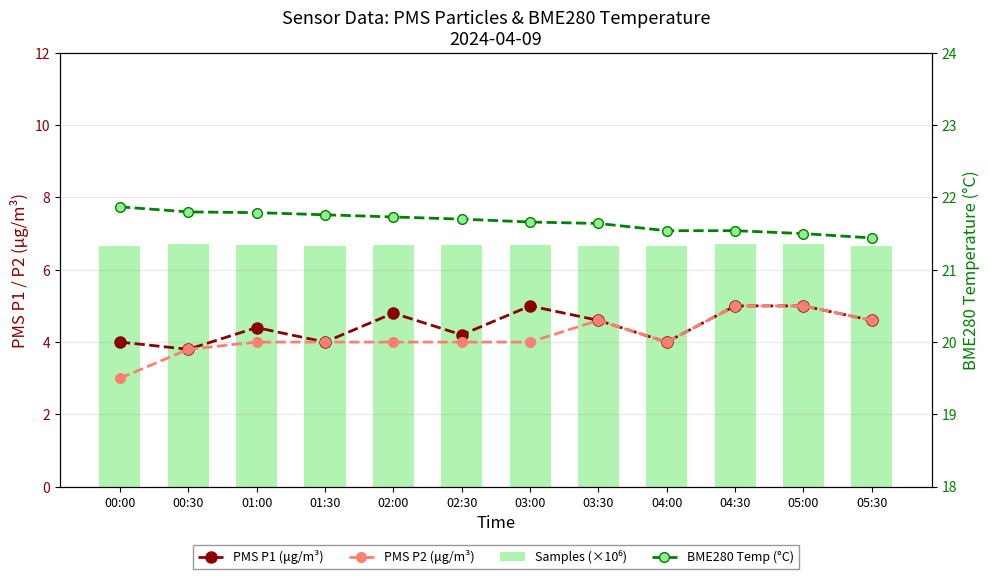

What is the label of the 3rd bar from the right?

04:30